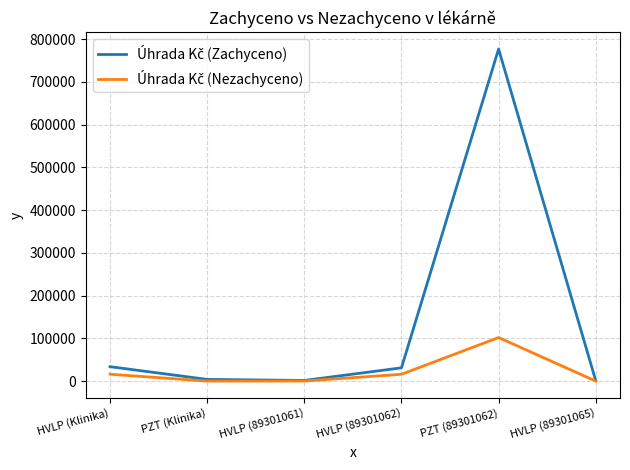

Which category has the highest value across all series?

PZT (89301062)